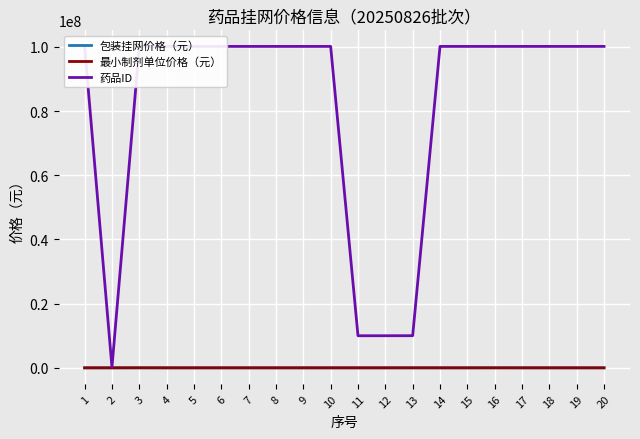

True or false: 最小制剂单位价格（元） has more than 1 interior local peaks.

True